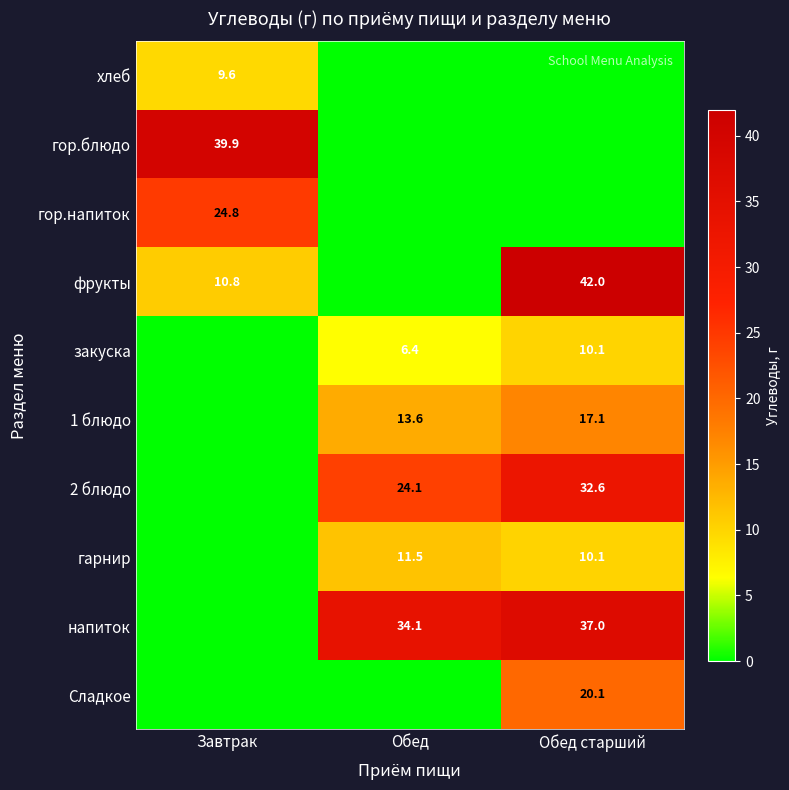

How many data points does each series have?

3